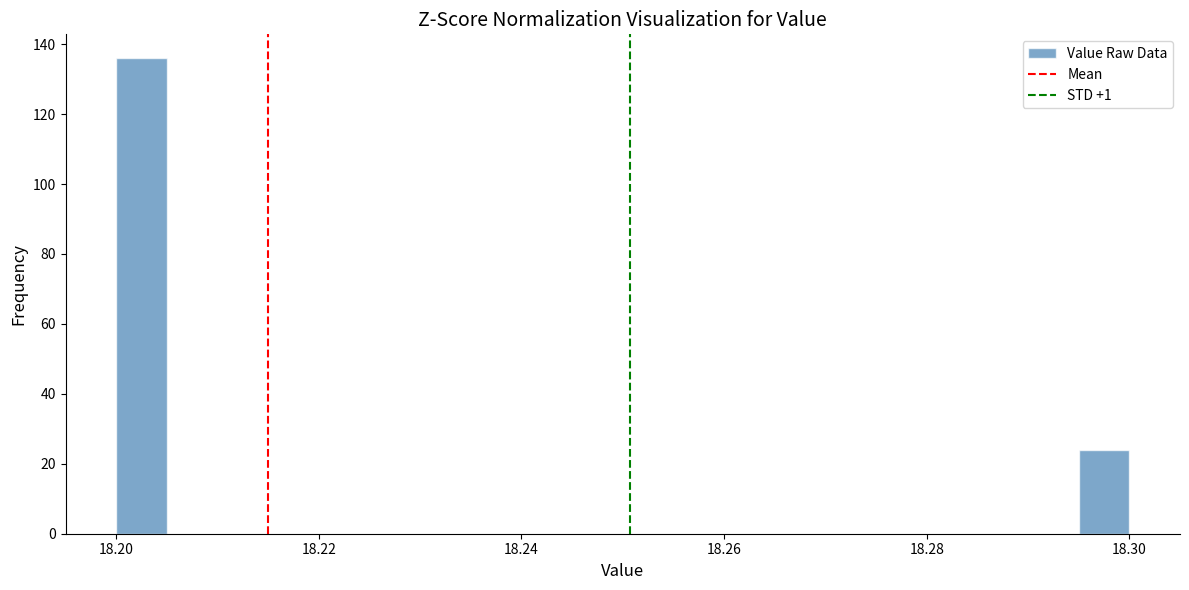

Around what value on the x-axis is the tallest bar? Give the approximate position of its centre, as read against the axis.

18.202